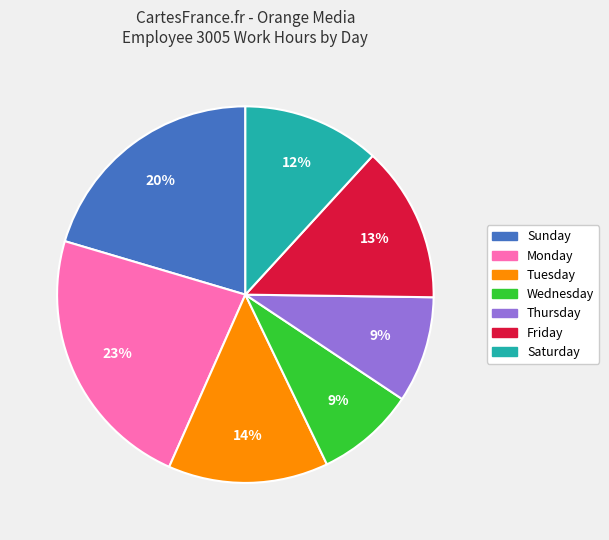

Is there a majority slice in this chart?

No